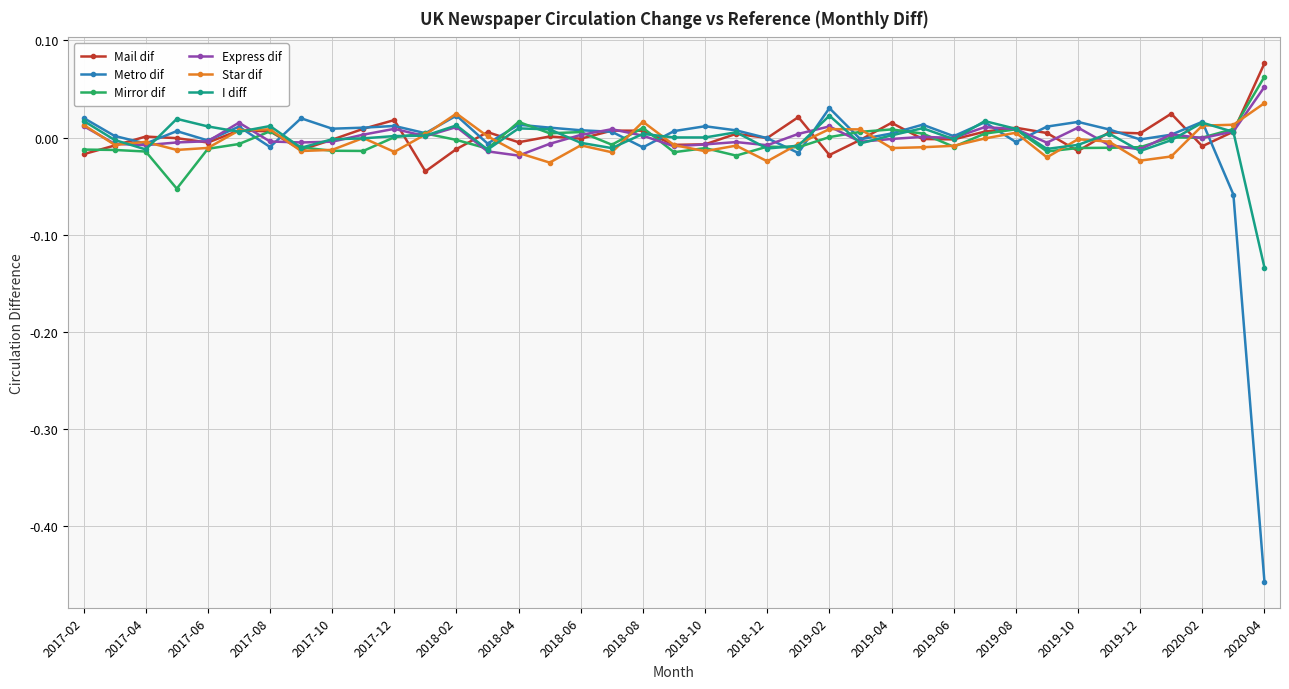

Which series has the widest spread of values?

Metro dif